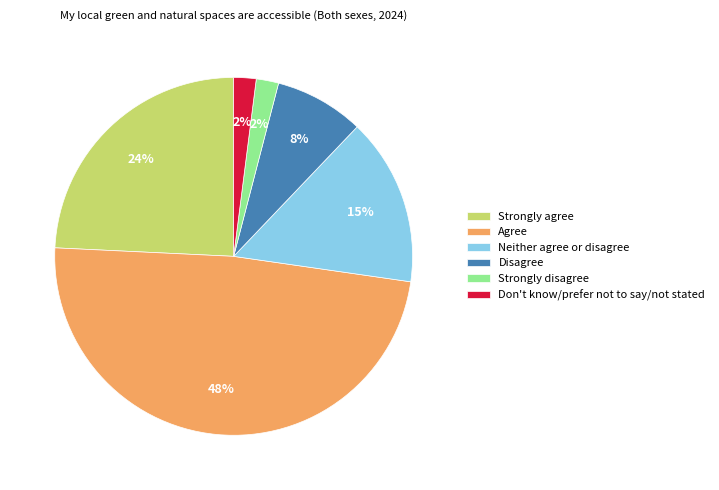

How many slices are in this pie chart?

6